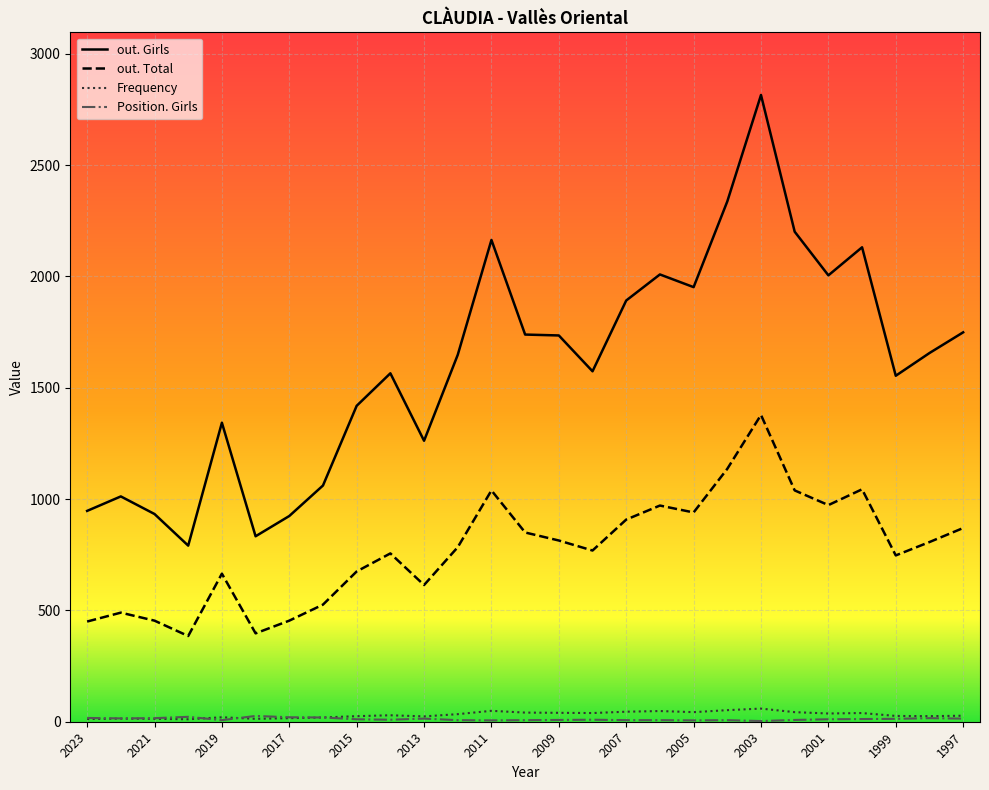

Which series has the widest spread of values?

out. Girls